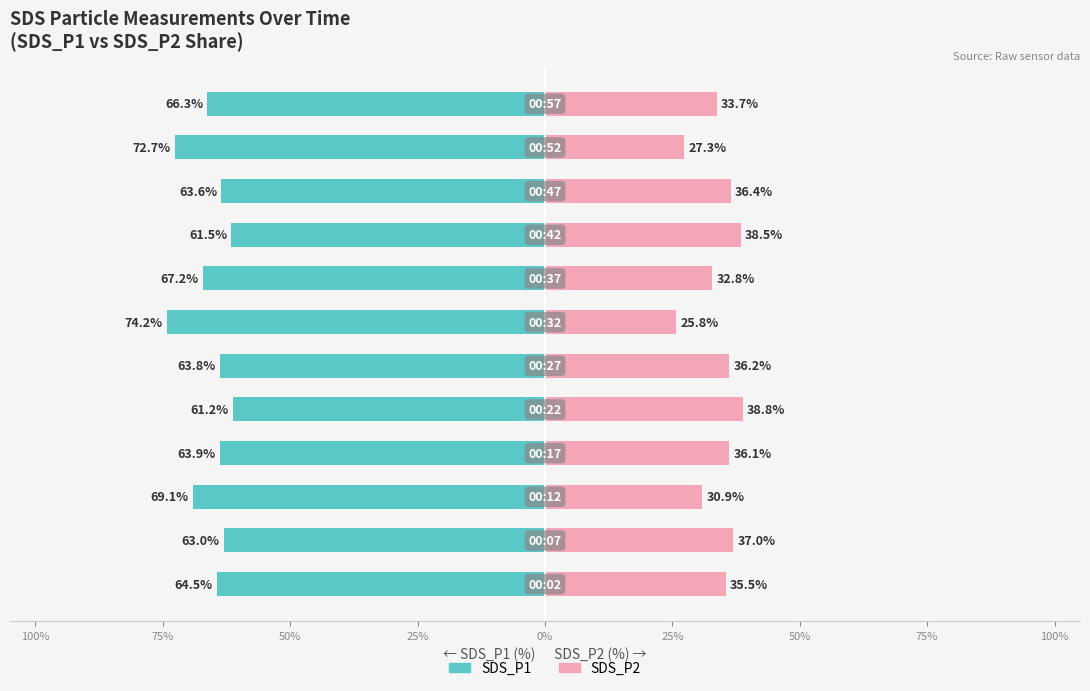

What is the difference between the maximum and second lowest values in the SDS_P2 series?

11.5